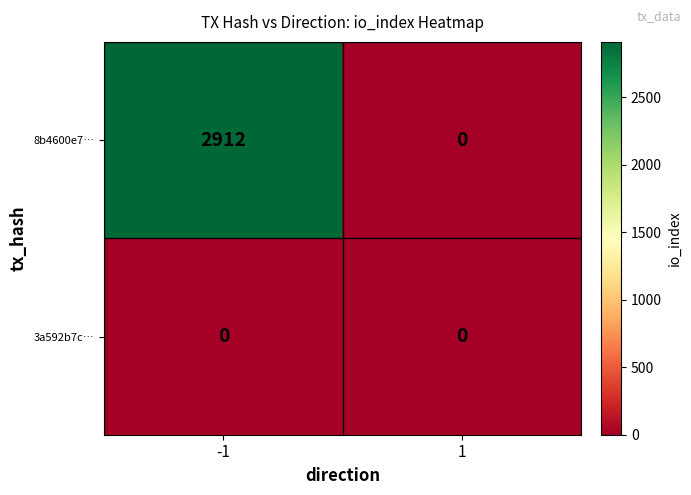

What is the maximum value shown in the chart?

2912